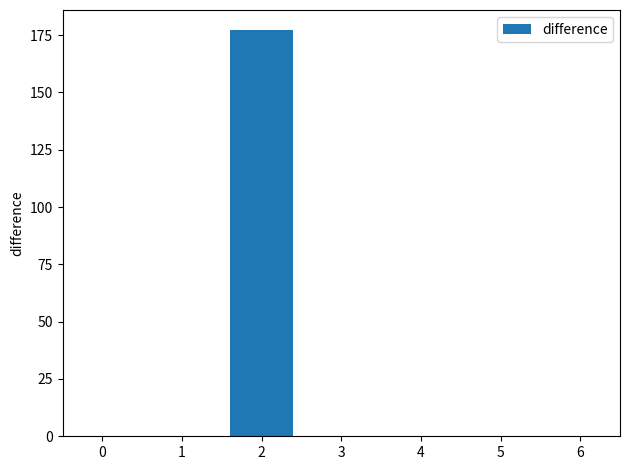

What is the sum of the values at 2 and 4?

177.1